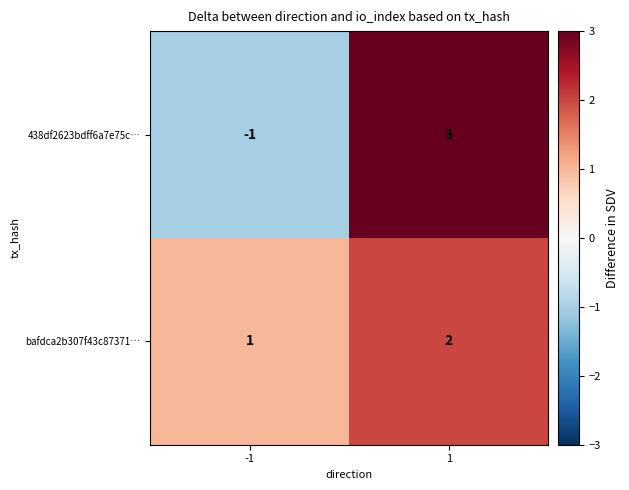

At how many categories does at least one series exceed 0?

2